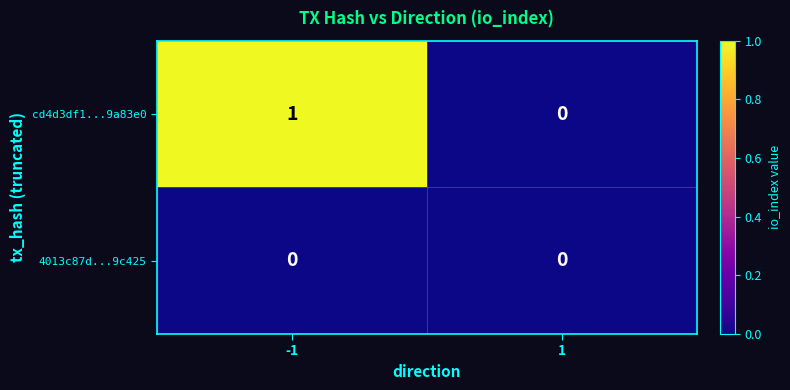

How many distinct data groups are displayed?

2